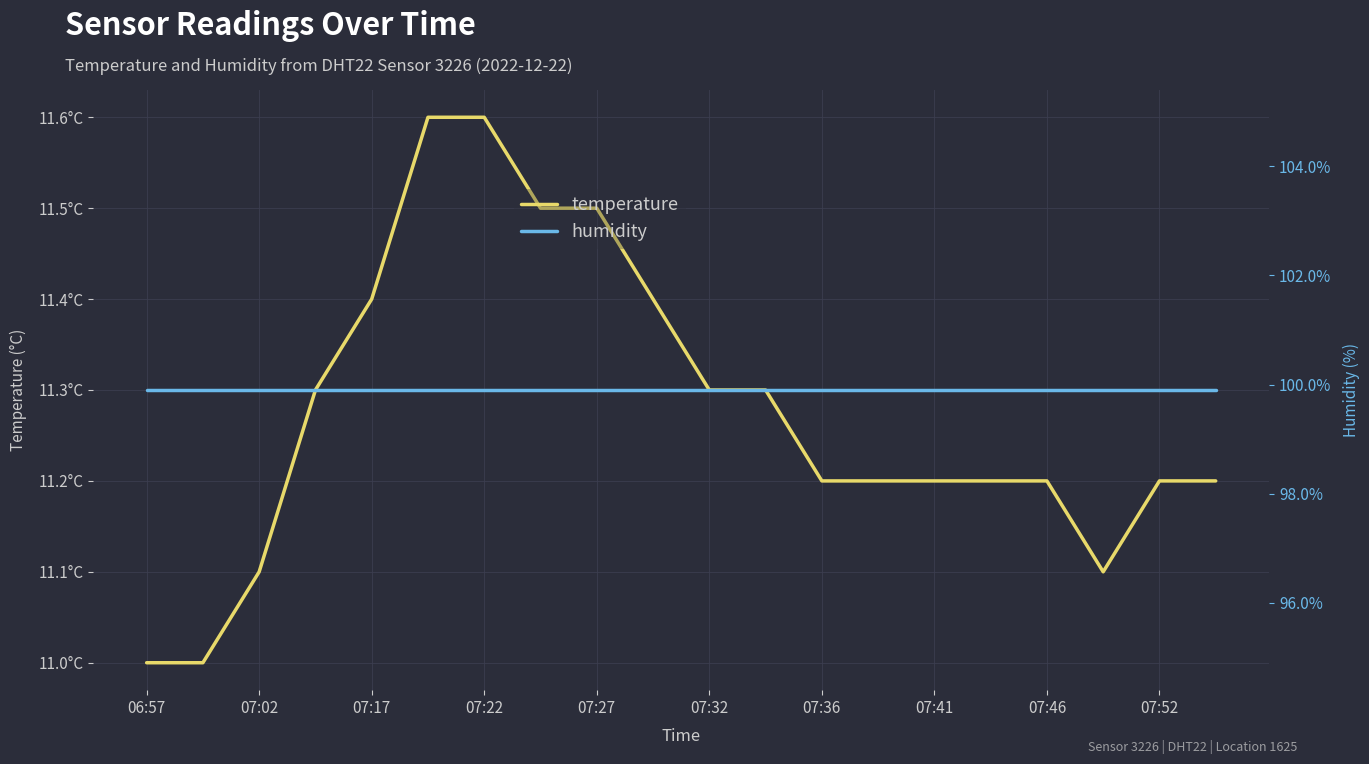

At 07:36, list the series in order from smallest to largest.

temperature, humidity